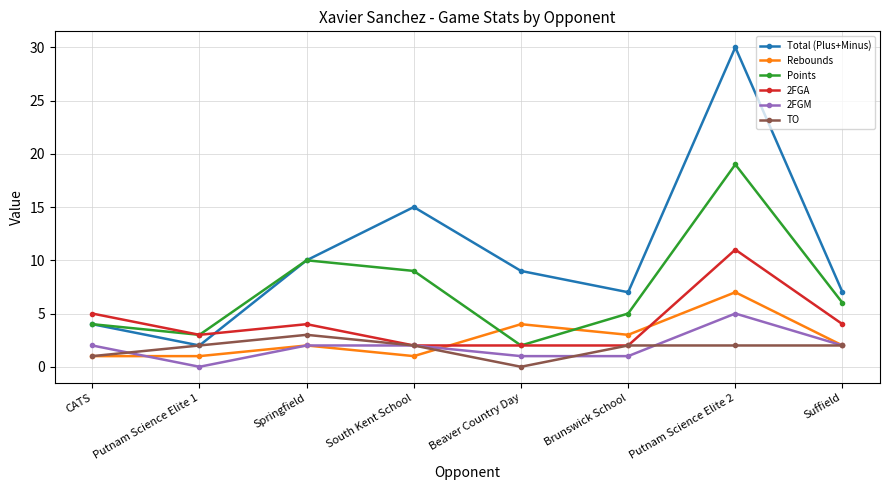

What is the label of the 5th point from the left?

Beaver Country Day